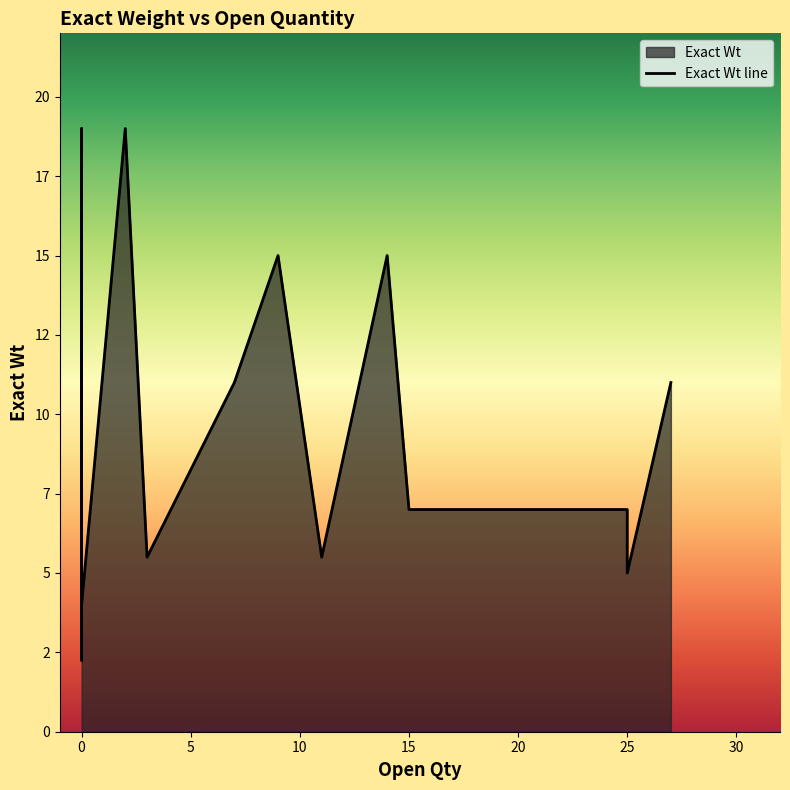

What is the highest value of the Open Qty series?

27.0